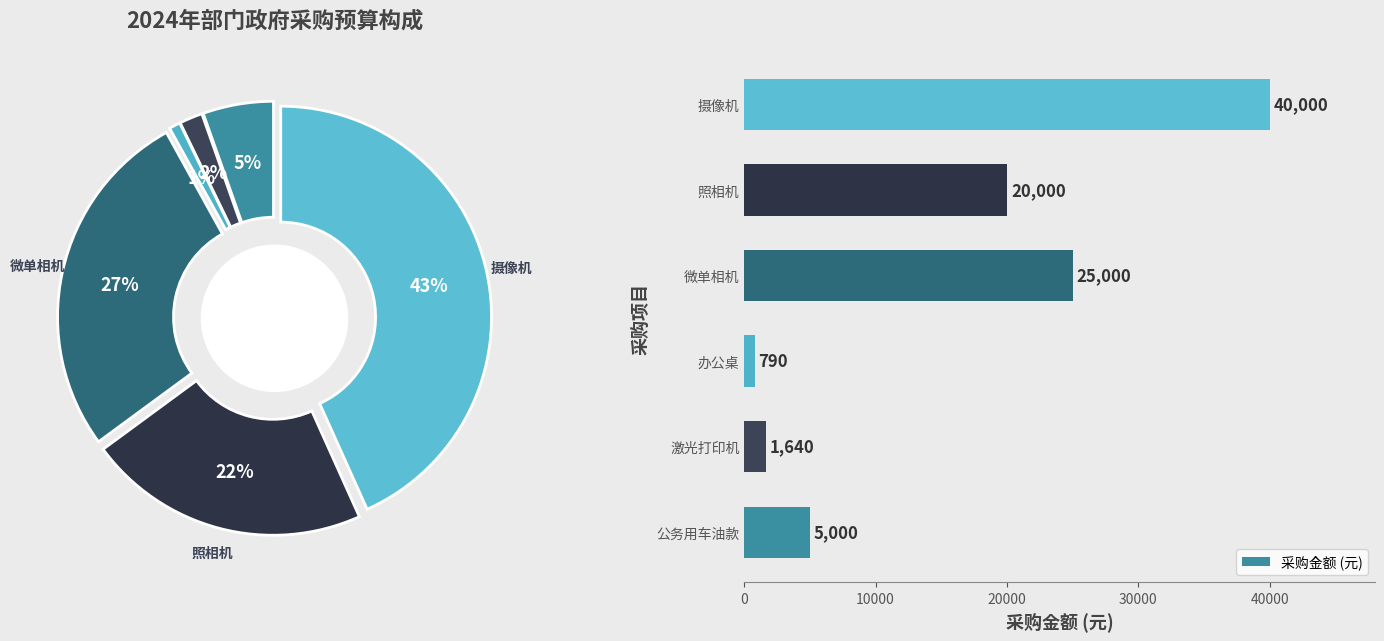

True or false: 采购金额 (元) has a value of 7836 at 照相机.

False